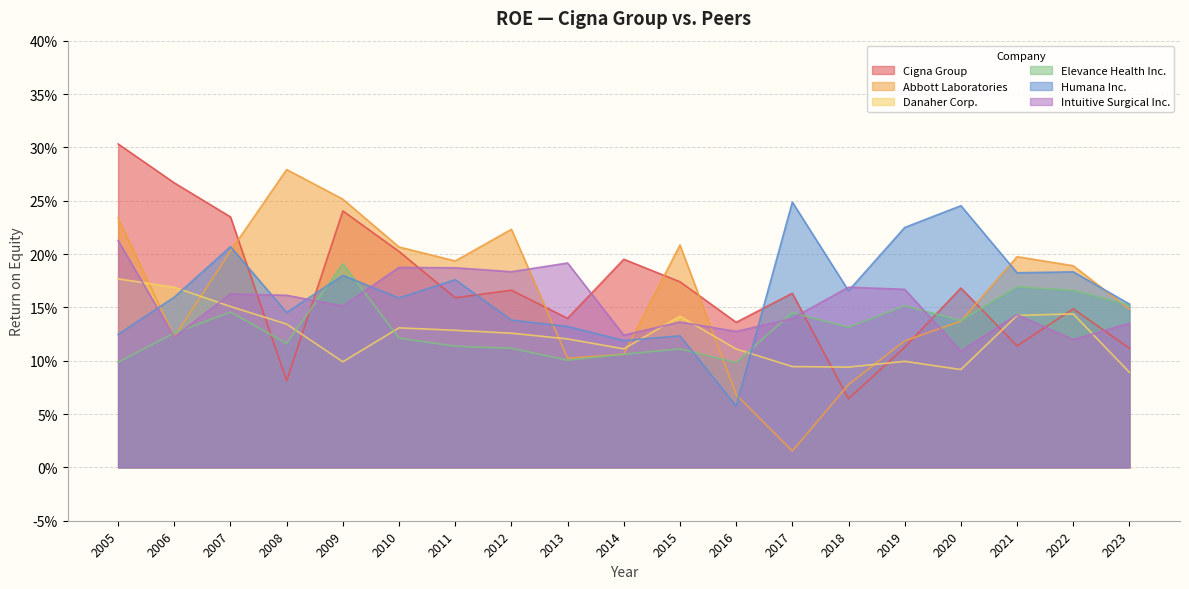

What is the difference between the maximum and second lowest values in the Danaher Corp. series?

0.1